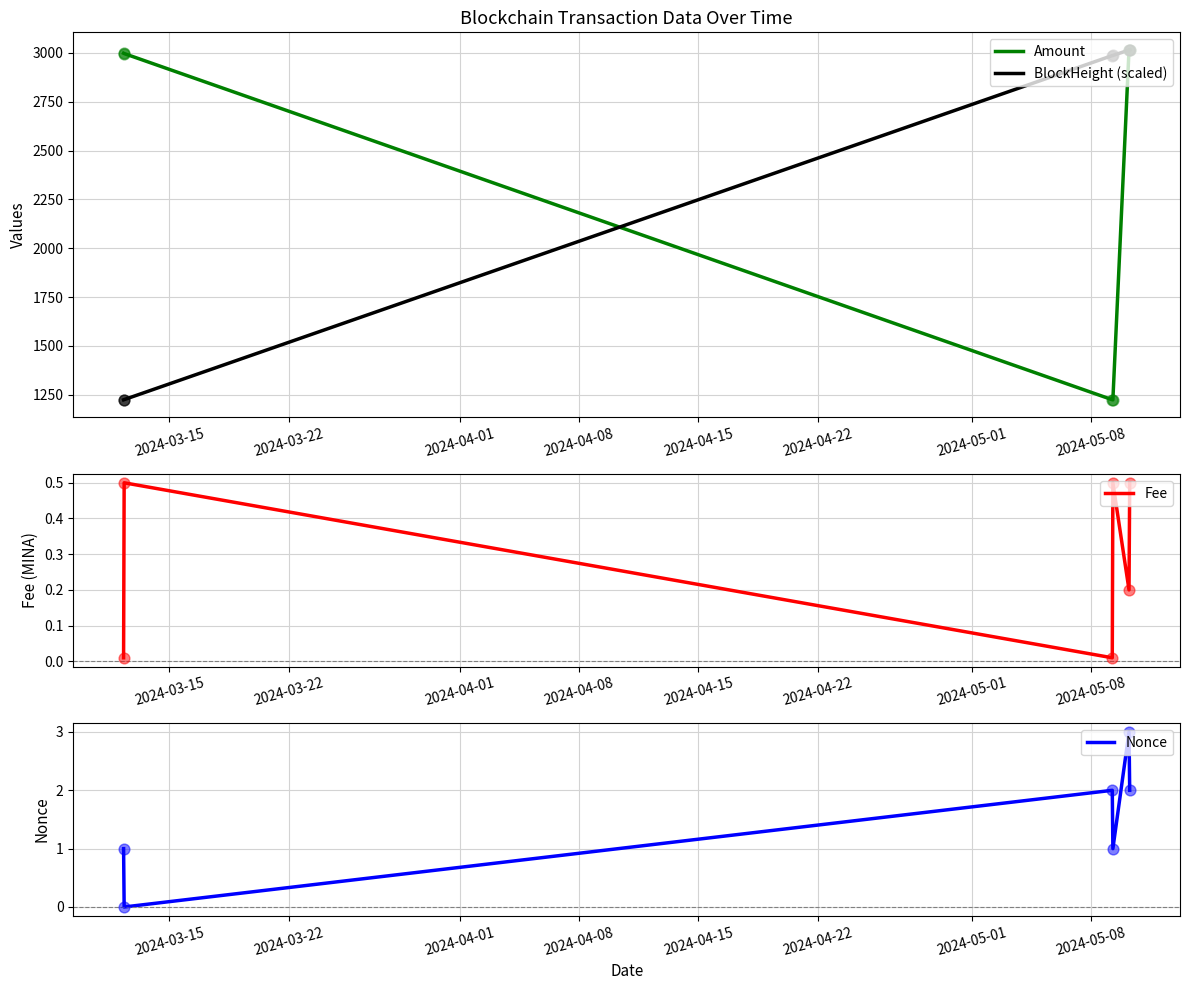

What is the total value across all series at 2024-04-22?

6033.1